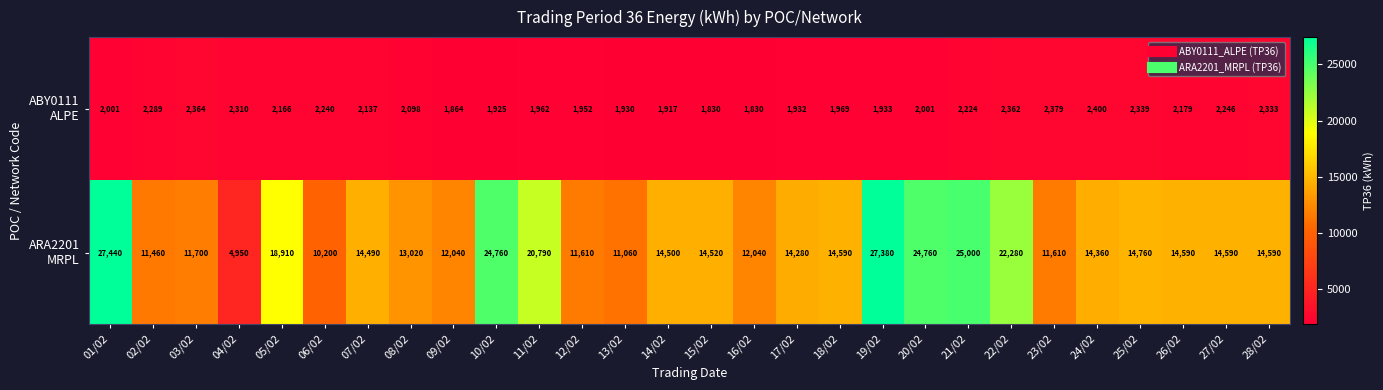

What is the total value across all series at 28/02?

16923